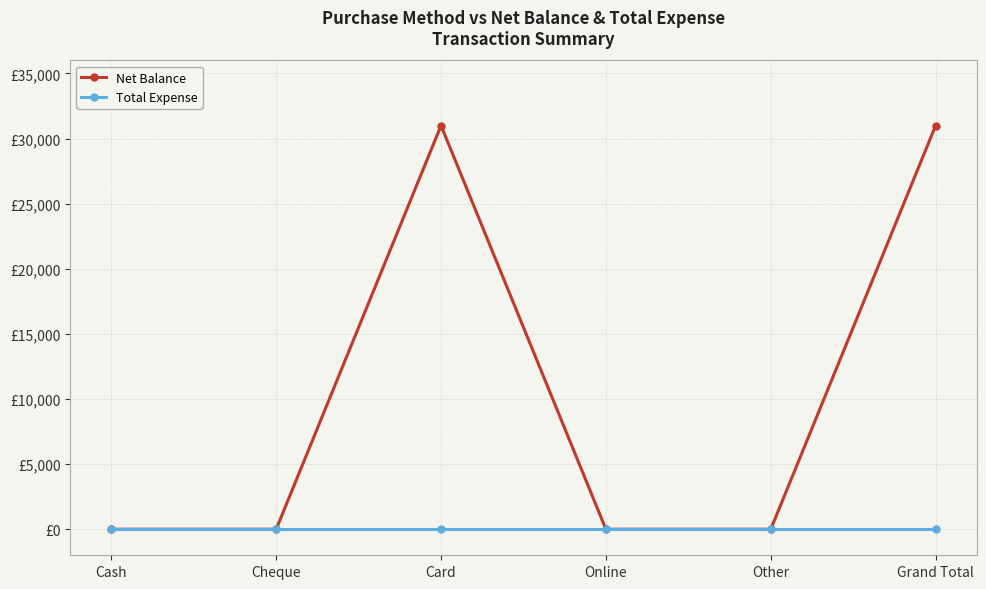

What is the maximum value shown in the chart?

31000